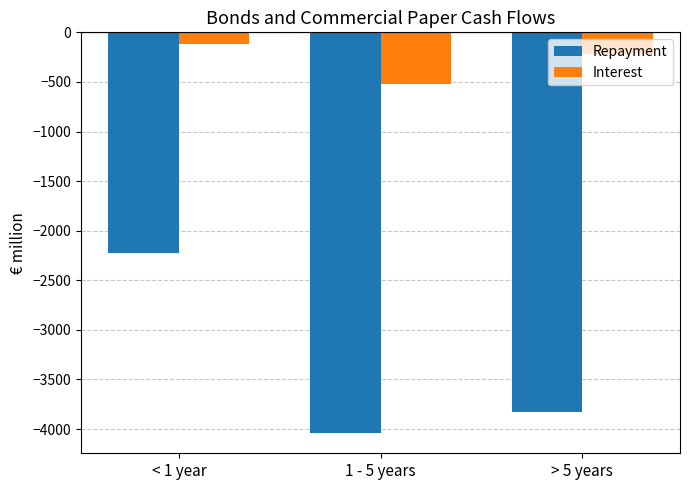

How many data points in Interest are above -223?

1